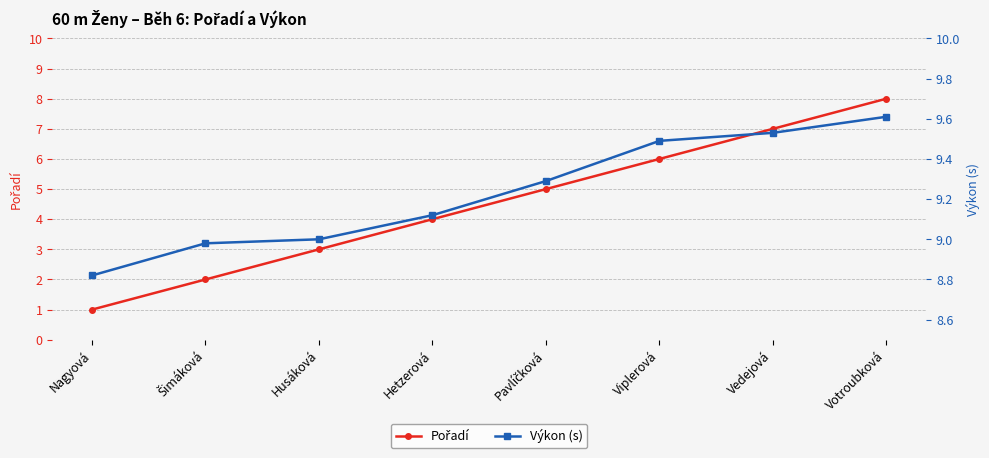

Which series changed the most between Šimáková and Viplerová?

Pořadí